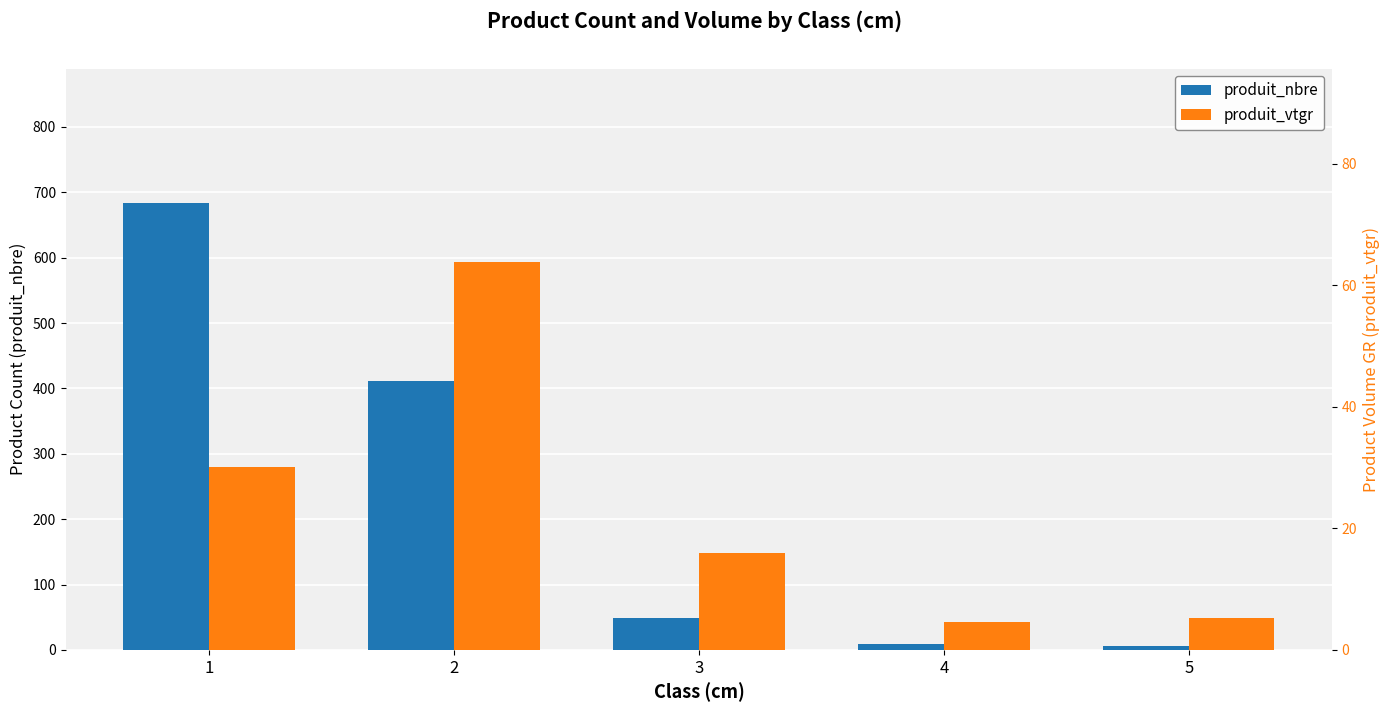

Rank the series at 5 from highest to lowest value.

produit_nbre, produit_vtgr